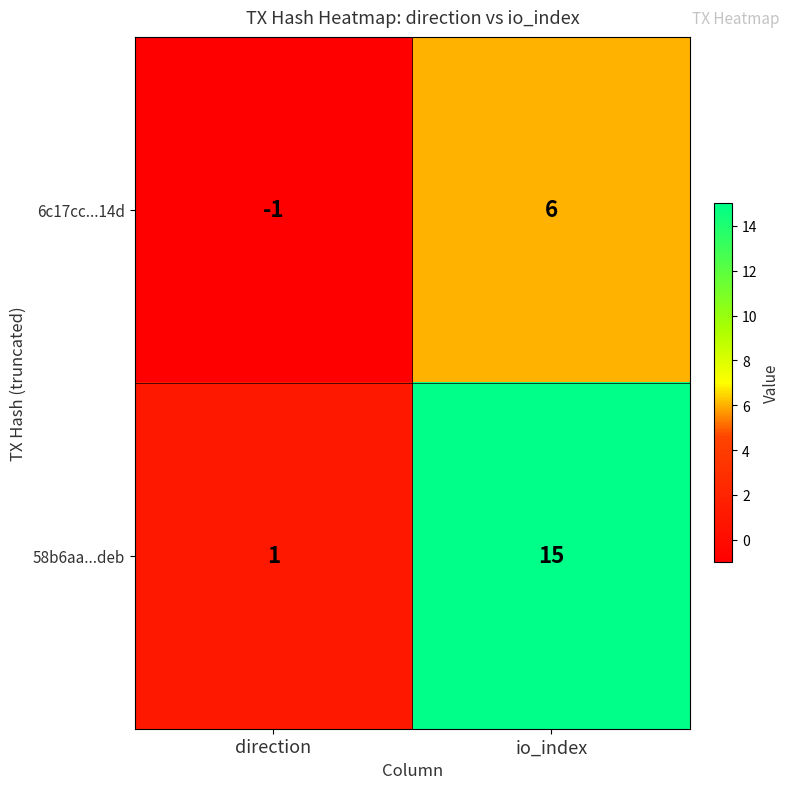

The 6c17cc...14d series shows 6 at io_index. True or false?

True